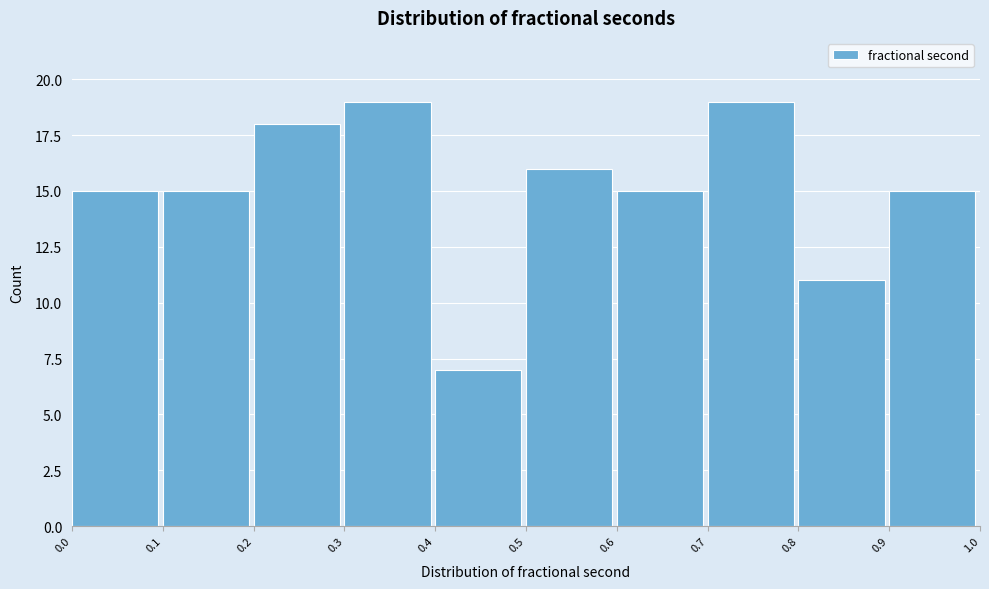

Reading left to right, transcribe this chart: for each bar, give the range it covers on the x-axis and its height. The values are not printed on the chart, so give them approximately, as read against the axis.

0.0 to 0.1: 15
0.1 to 0.2: 15
0.2 to 0.3: 18
0.3 to 0.4: 19
0.4 to 0.5: 7
0.5 to 0.6: 16
0.6 to 0.7: 15
0.7 to 0.8: 19
0.8 to 0.9: 11
0.9 to 1.0: 15